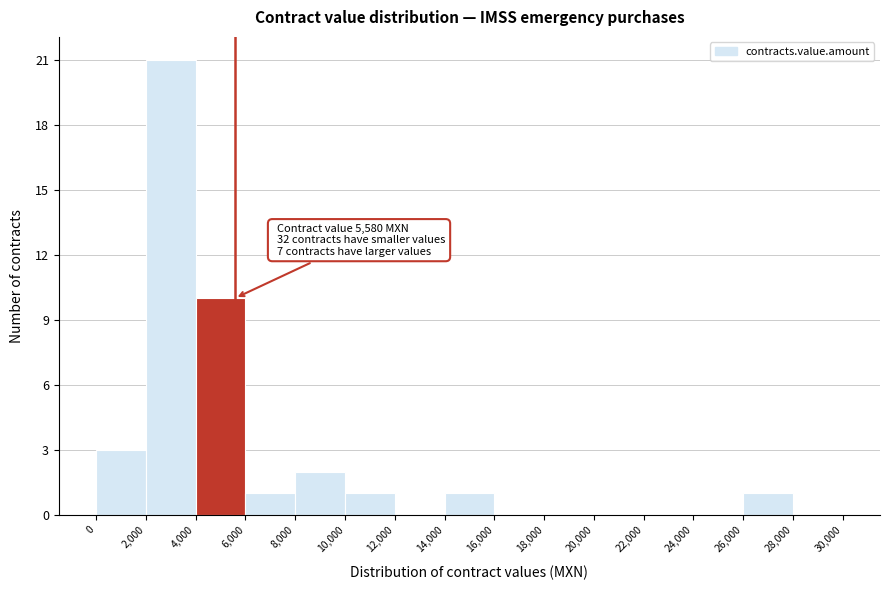

Over which range of the x-axis is the bar tallest?

2,000 to 4,000